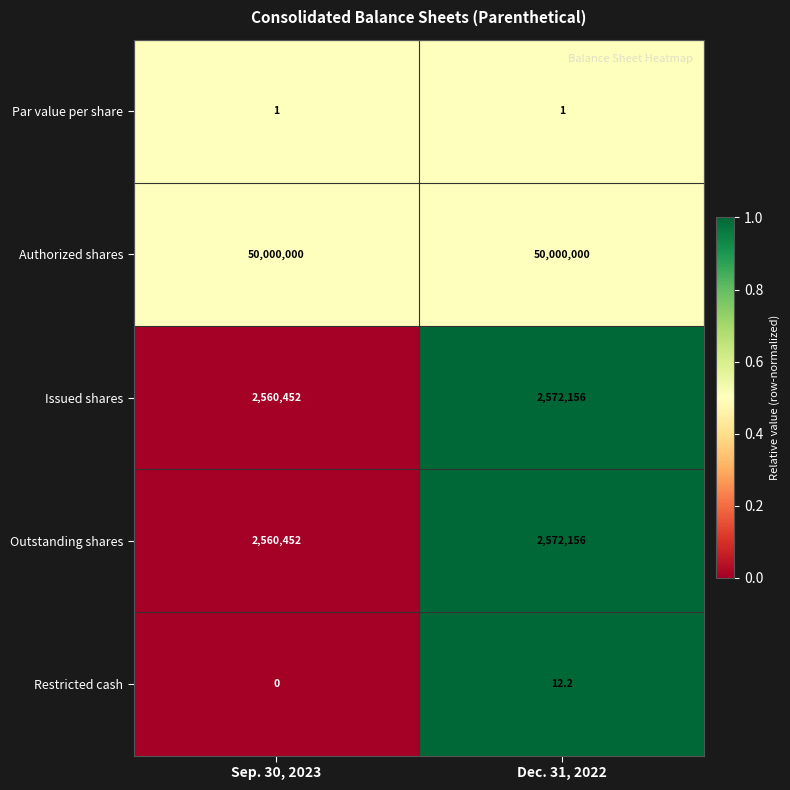

Reading right to left, extract all data points from this chart.

Par value per share: Dec. 31, 2022=1.0	Sep. 30, 2023=1.0
Authorized shares: Dec. 31, 2022=50000000.0	Sep. 30, 2023=50000000.0
Issued shares: Dec. 31, 2022=2572156.0	Sep. 30, 2023=2560452.0
Outstanding shares: Dec. 31, 2022=2572156.0	Sep. 30, 2023=2560452.0
Restricted cash: Dec. 31, 2022=12.2	Sep. 30, 2023=0.0